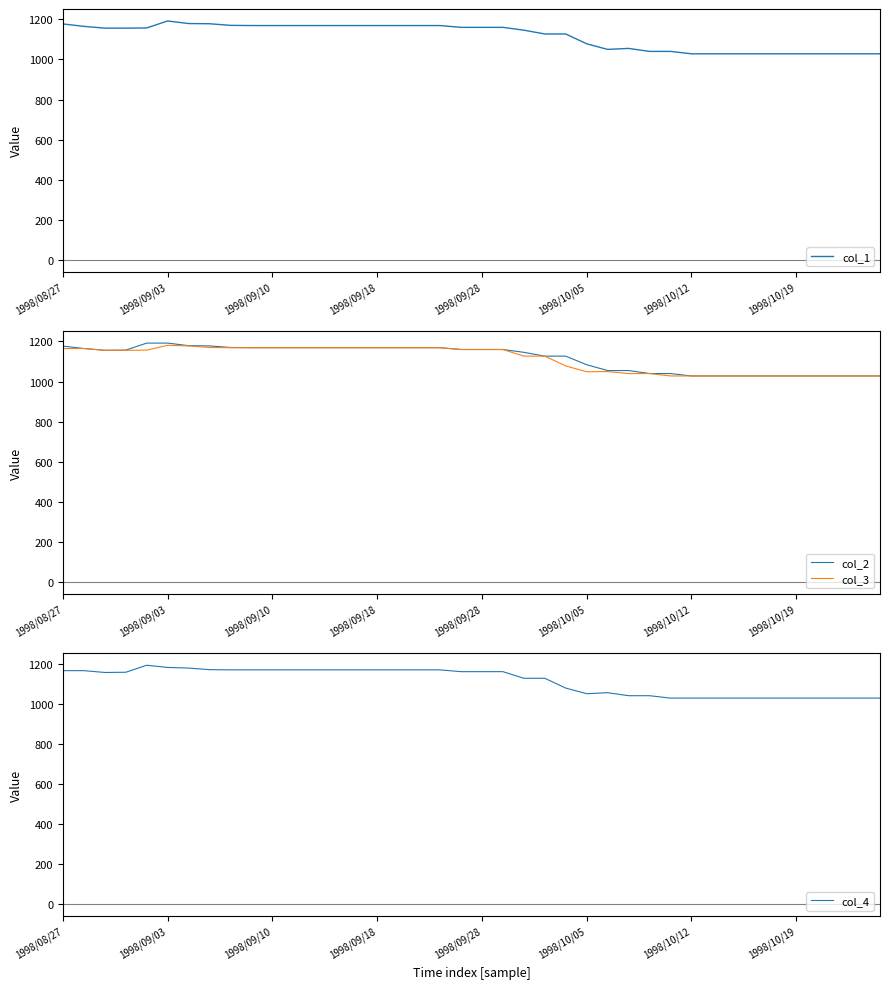

Rank the series by their average value, from lowest to highest.

col_3, col_4, col_1, col_2